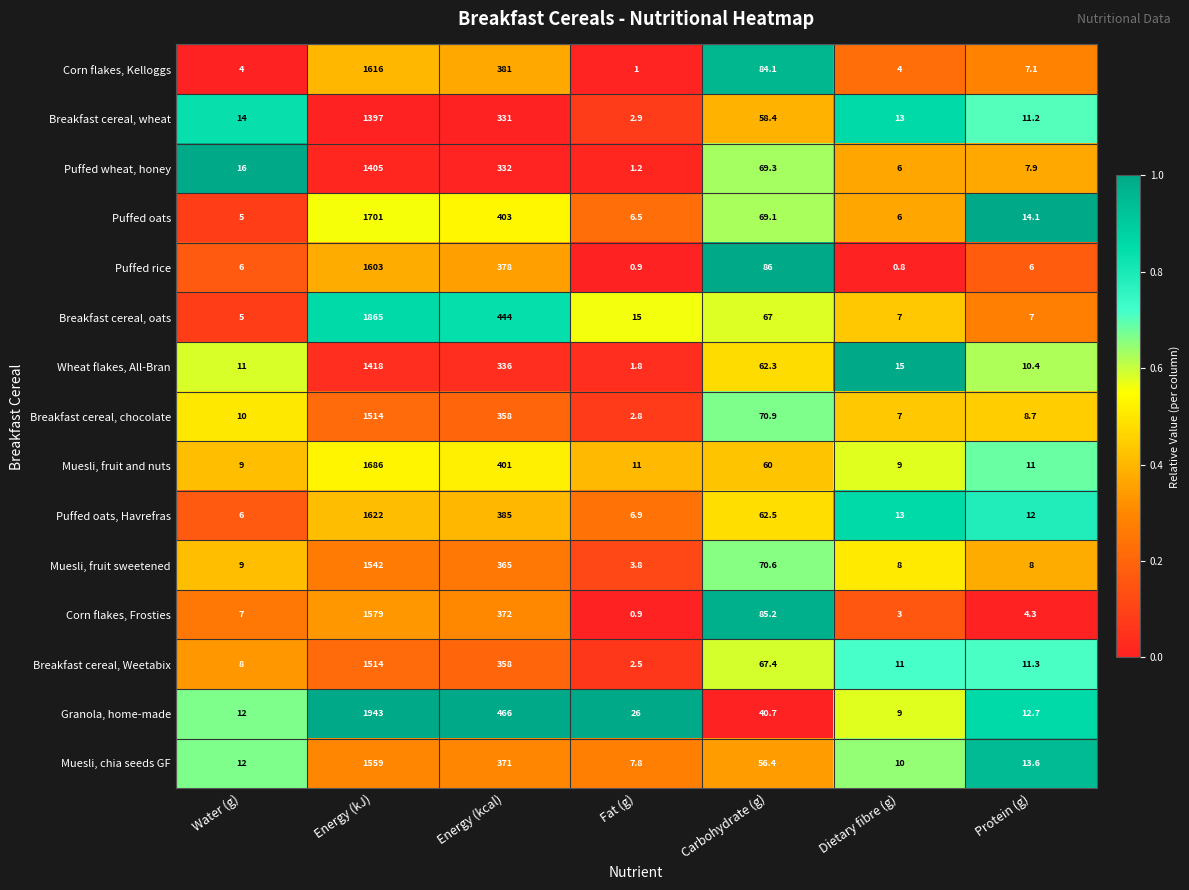

What is the spread (max minus min) of values at Fat (g)?

25.1